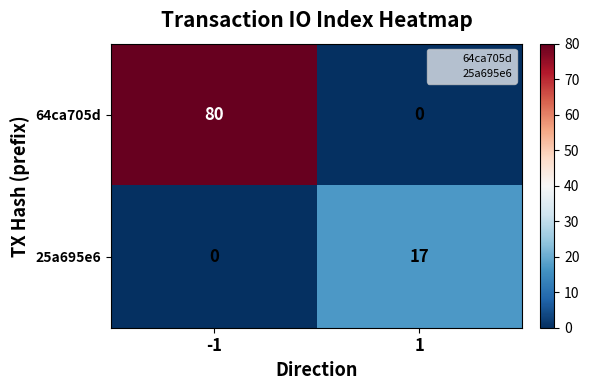

At which category is the sum across all series the highest?

-1